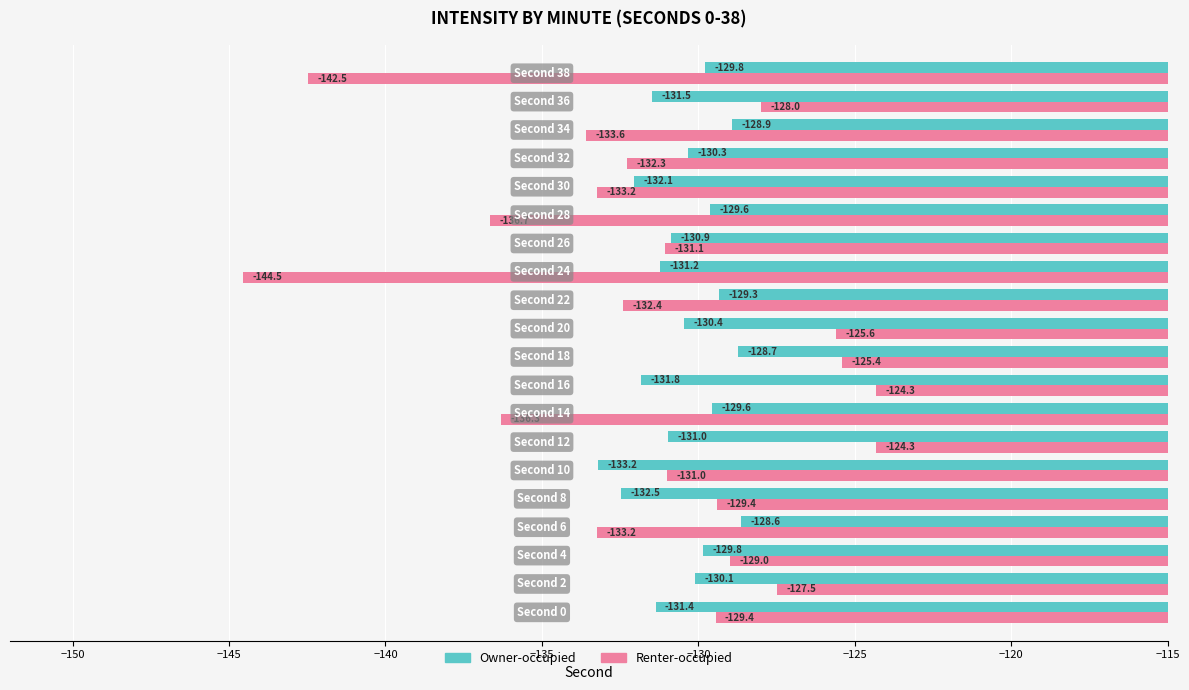

What is the maximum value for Owner-occupied?

-128.6